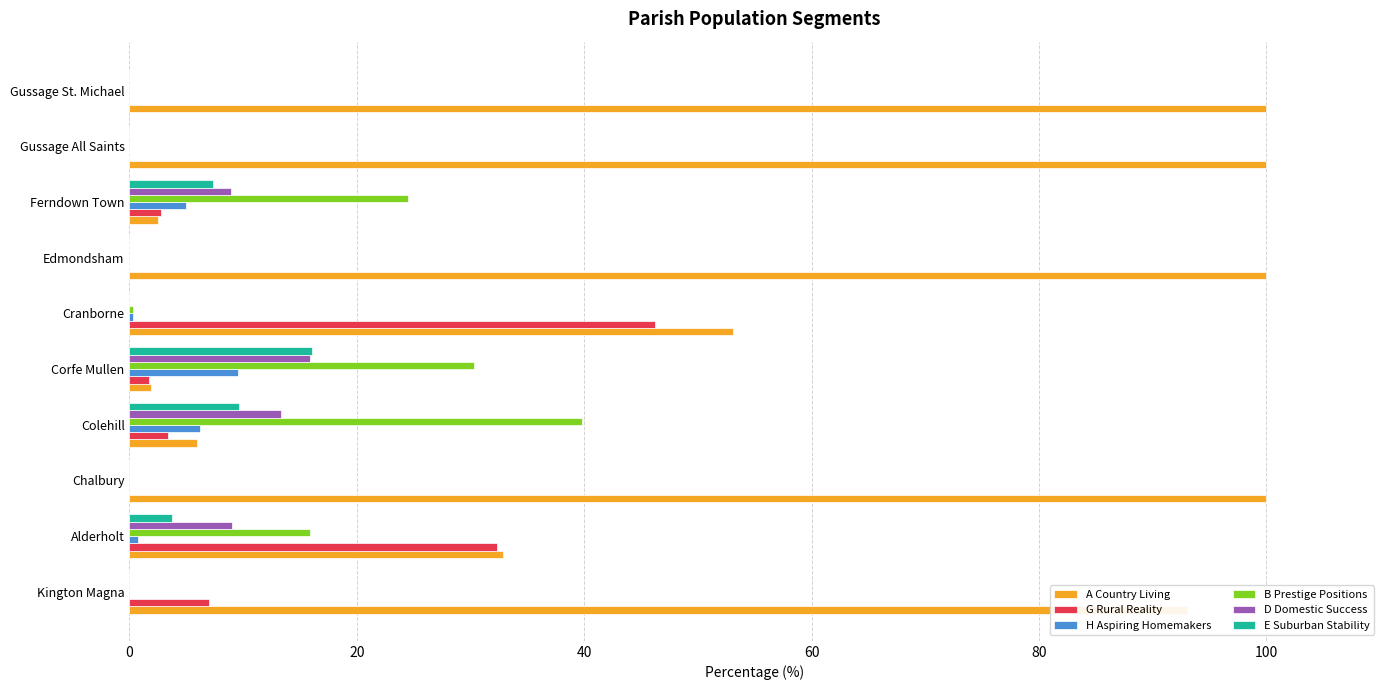

What is the sum of all A Country Living values?

589.4